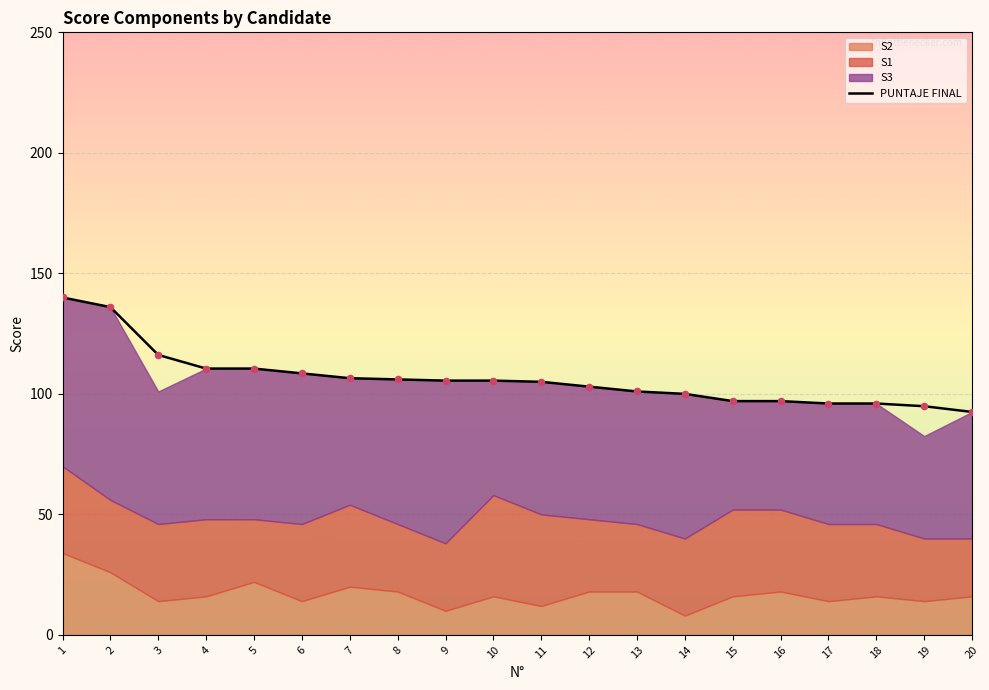

What is the ratio of the value at 15 to the value at 8?

0.9